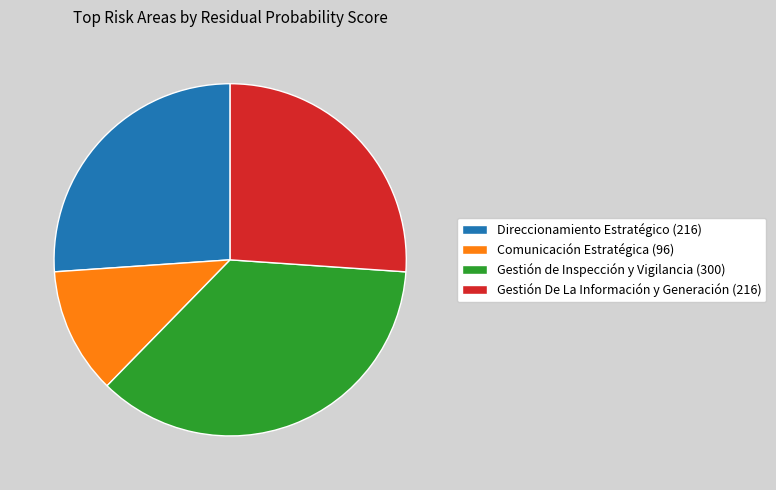

How many segments does this pie chart have?

4